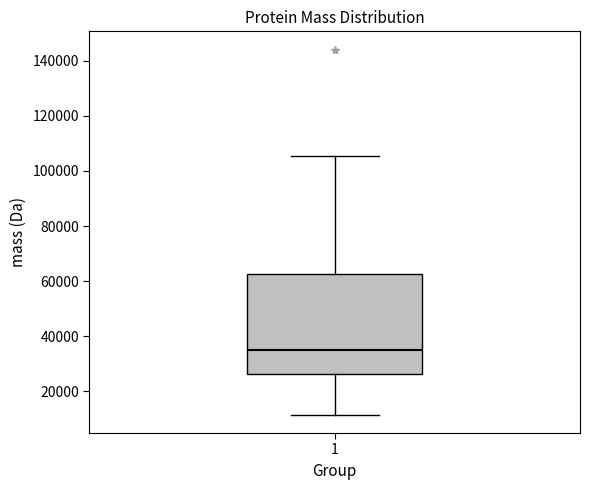

Read this box plot against the y-axis: the position of the median line, the range covered by the box, and the ends of both whiskers. The values are not printed on the chart, so give them approximately, as read against the axis.

median 34000, box 26000 to 62000, whiskers 12000 to 106000